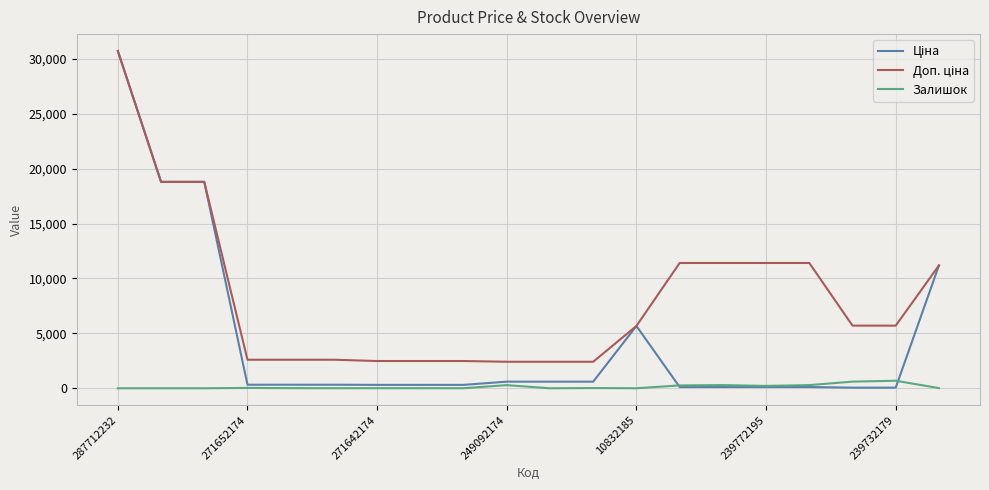

How many lines are shown in the chart?

3